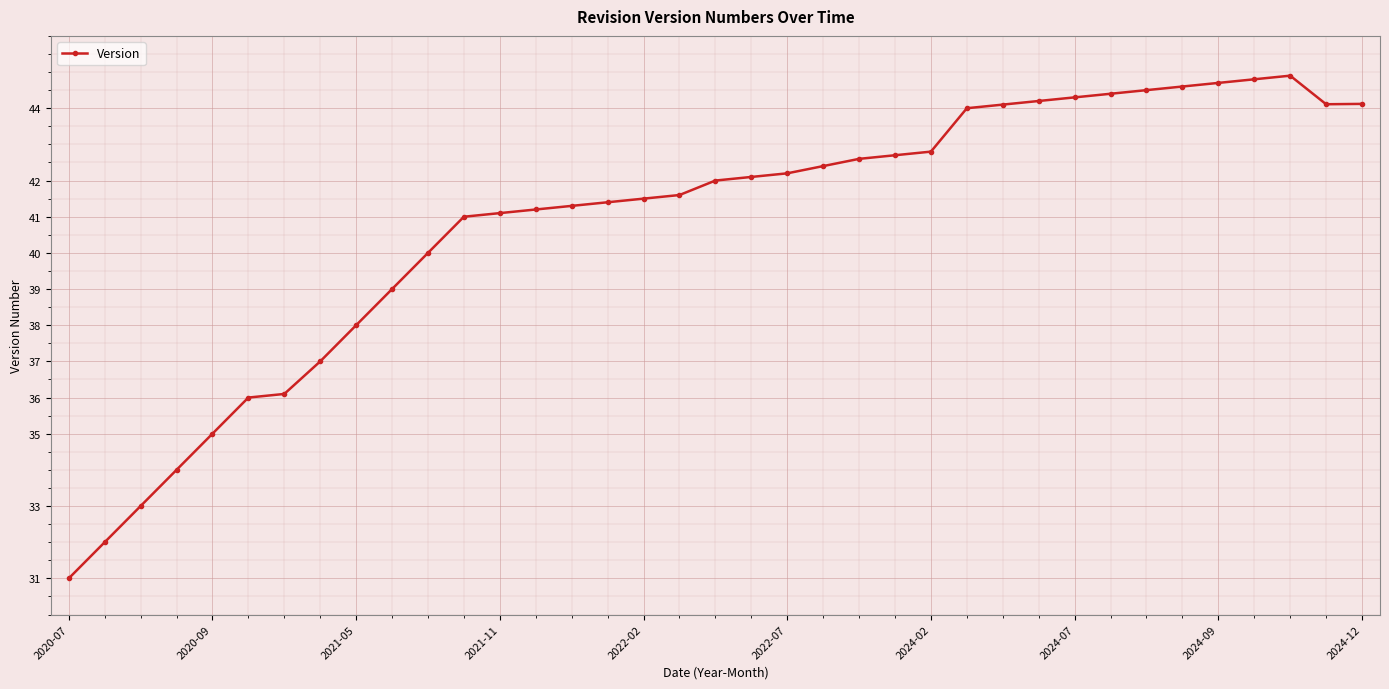

True or false: the data has more than 0 interior local peaks.

True